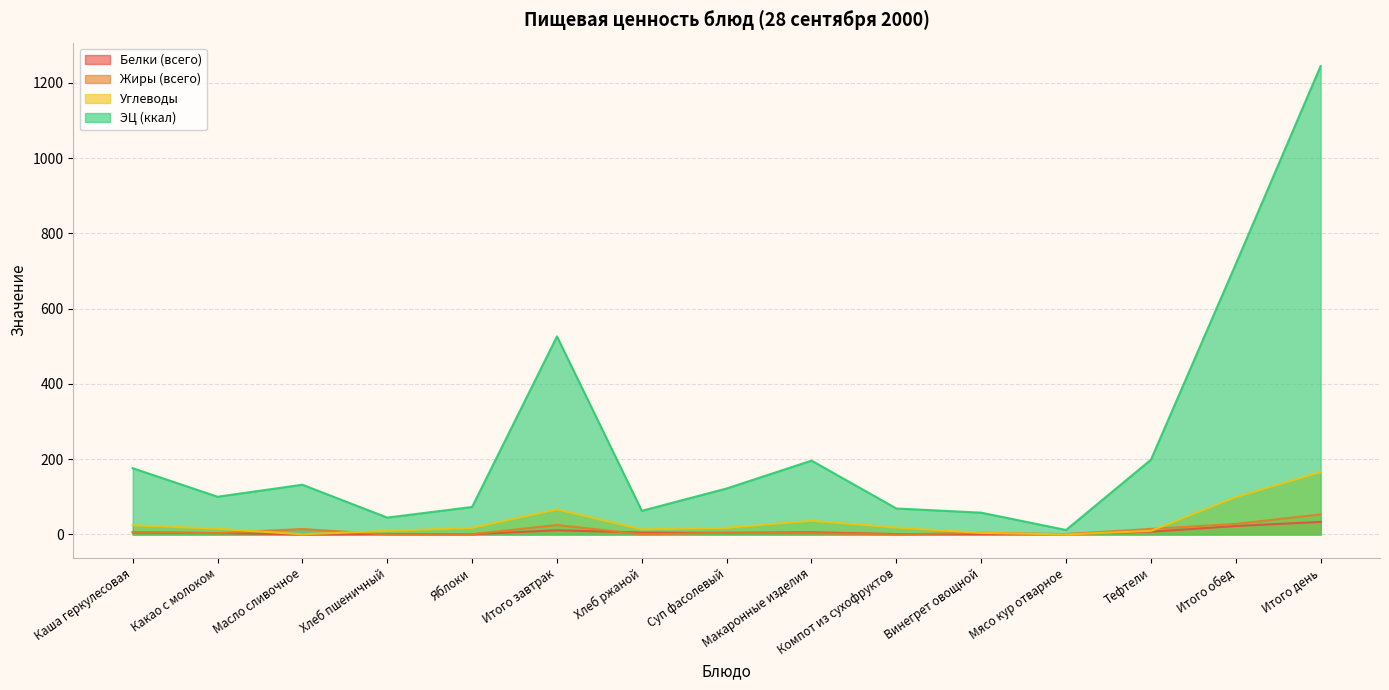

What position from the right is Мясо кур отварное?

4